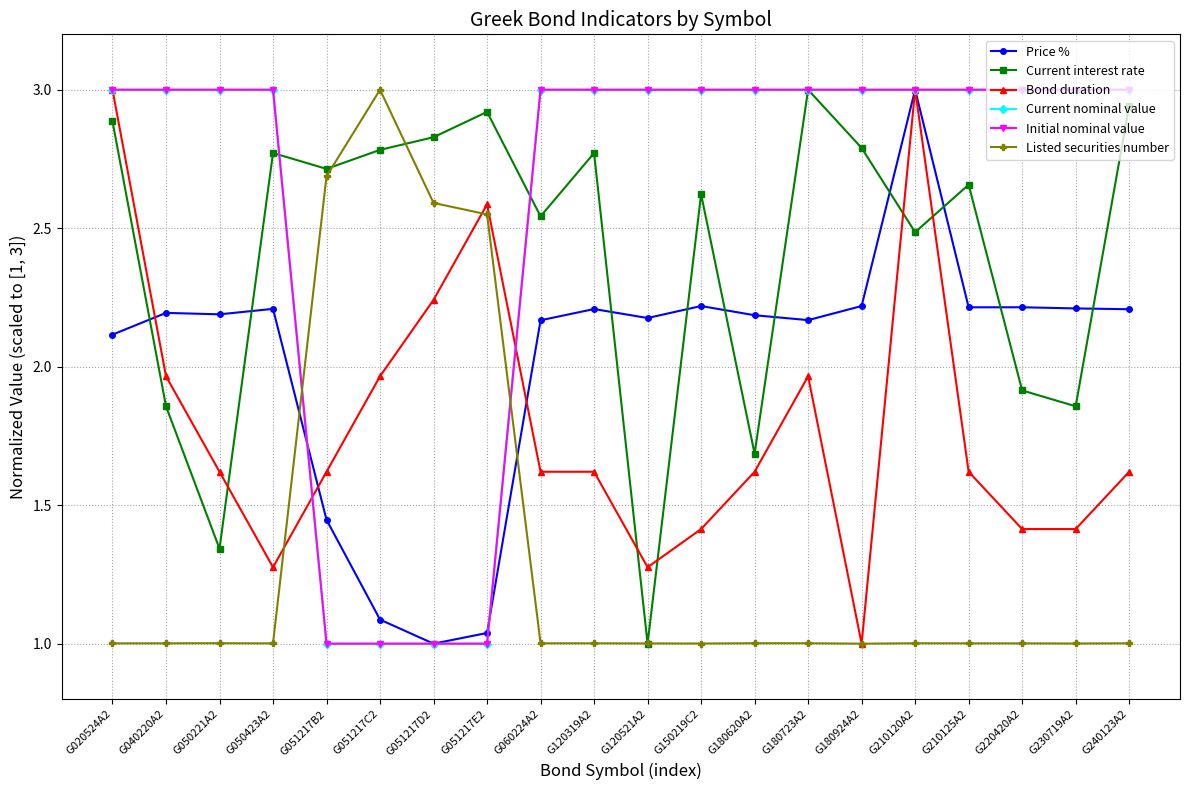

Does the chart have visible grid lines?

Yes